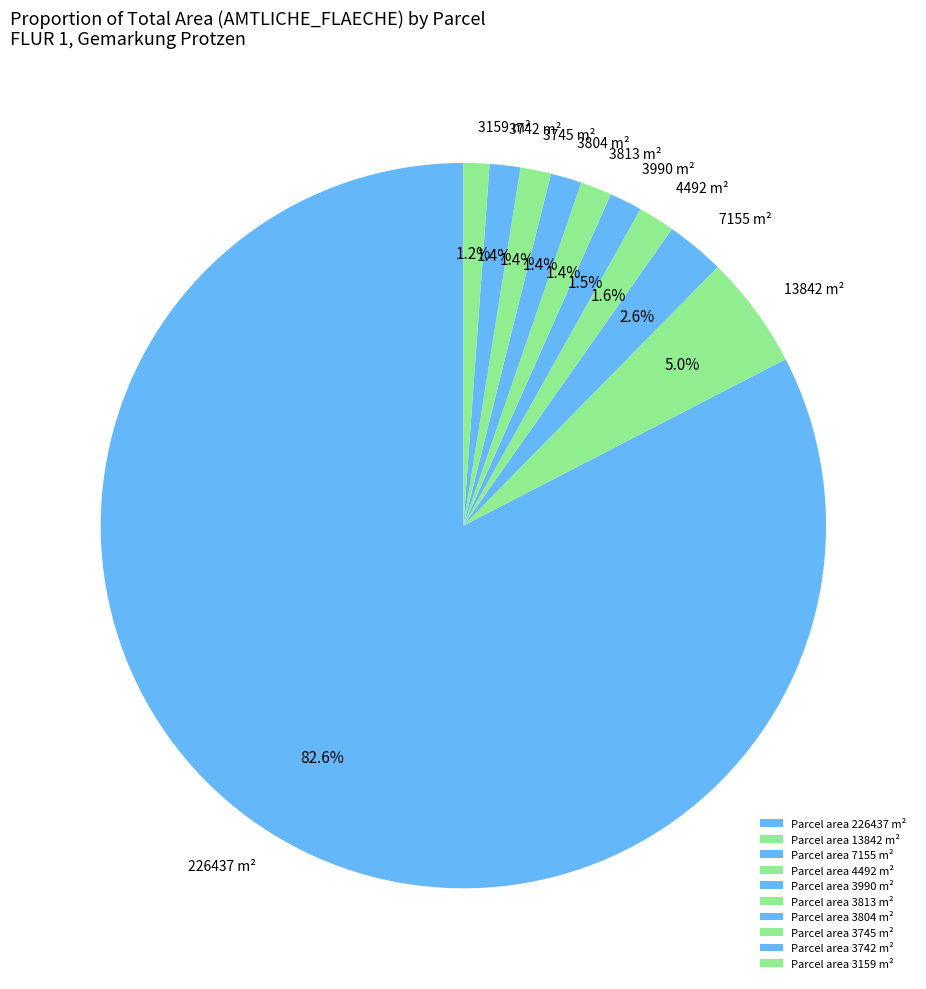

How many segments does this pie chart have?

10